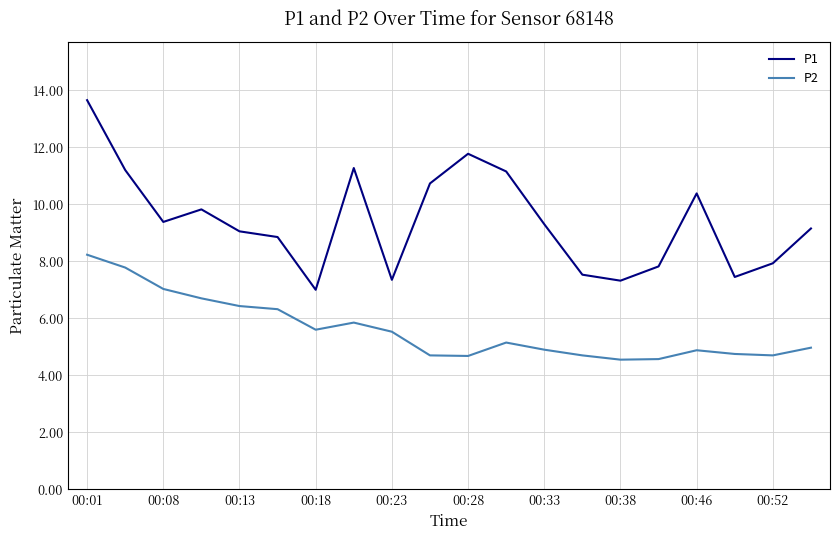

What is the greatest value displayed?

13.7